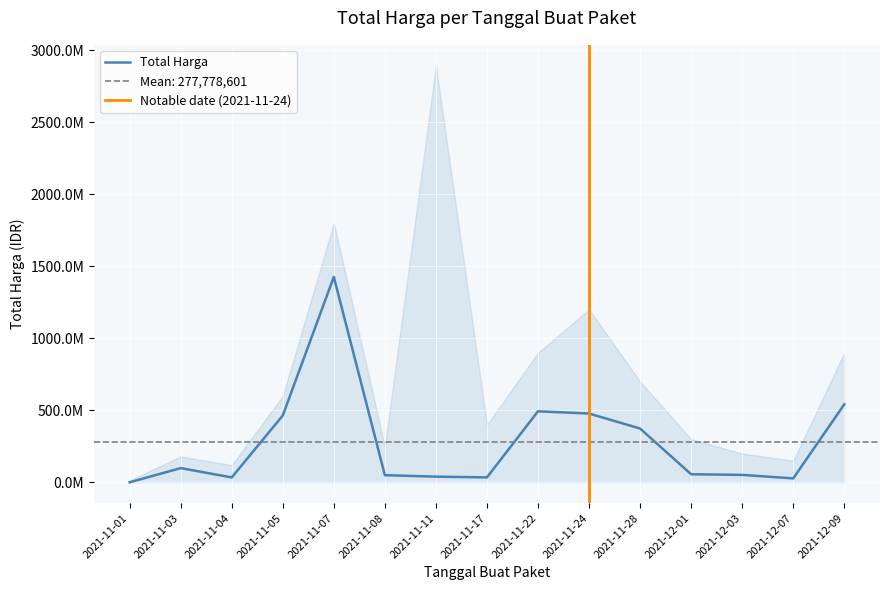

Reading left to right, extract all data points from this chart.

2021-11-01=333600	2021-11-03=98772570	2021-11-04=34000000	2021-11-05=464002100	2021-11-07=1425867900	2021-11-08=49730040	2021-11-11=39440000	2021-11-17=34292000	2021-11-22=493000000	2021-11-24=477600000	2021-11-28=373404000	2021-12-01=56152800	2021-12-03=51601000	2021-12-07=27412000	2021-12-09=541071000